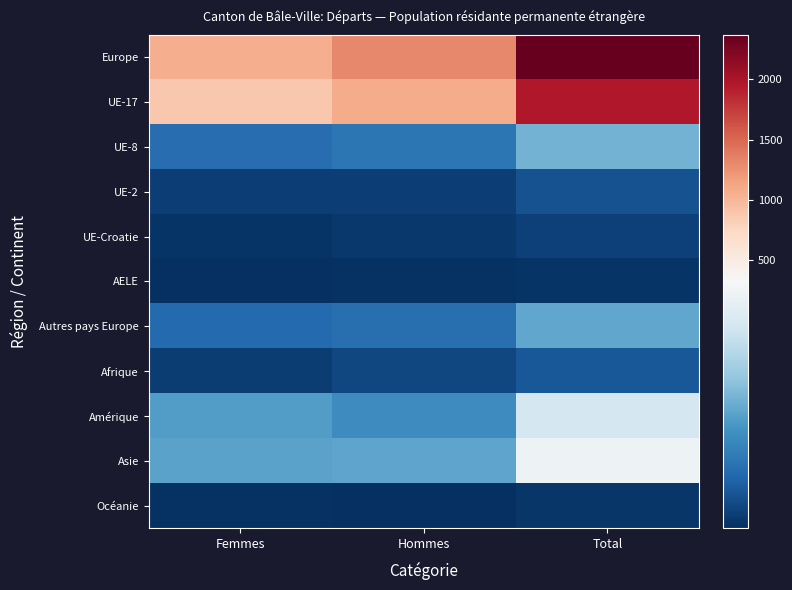

What is the total value across all series at Hommes?

2925